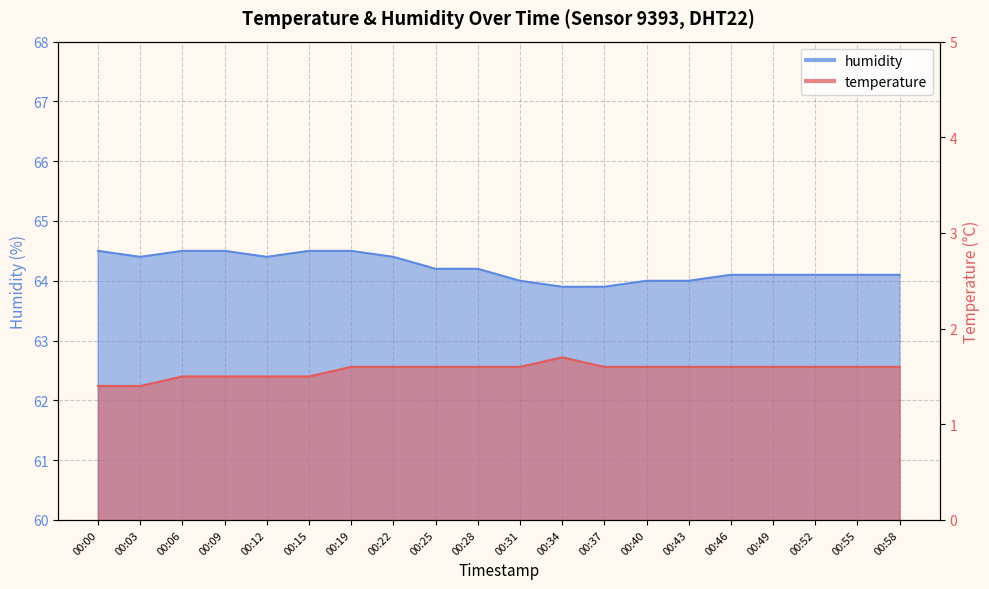

Which category has the highest value in the temperature series?

00:34